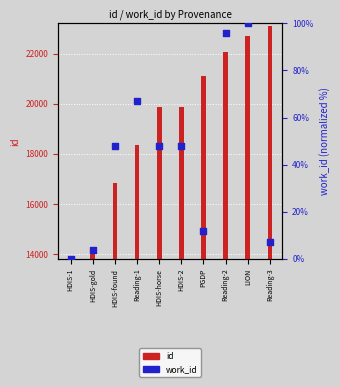

Which series has the widest spread of Y values?

id